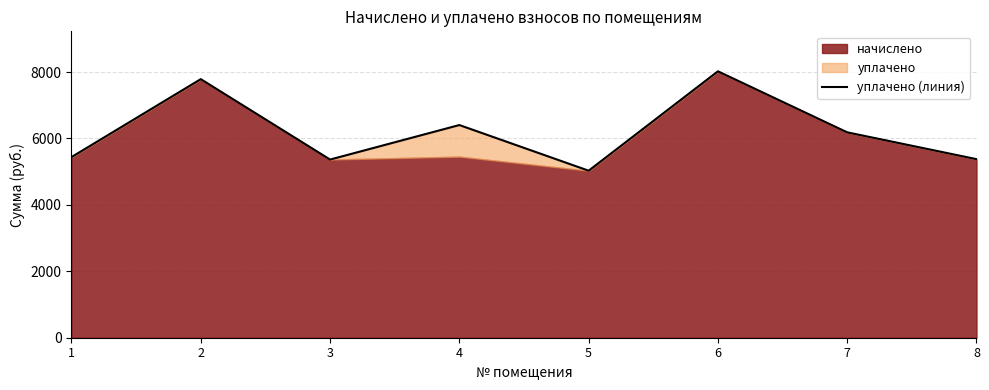

True or false: the data shows 11205.4 at 6.

False